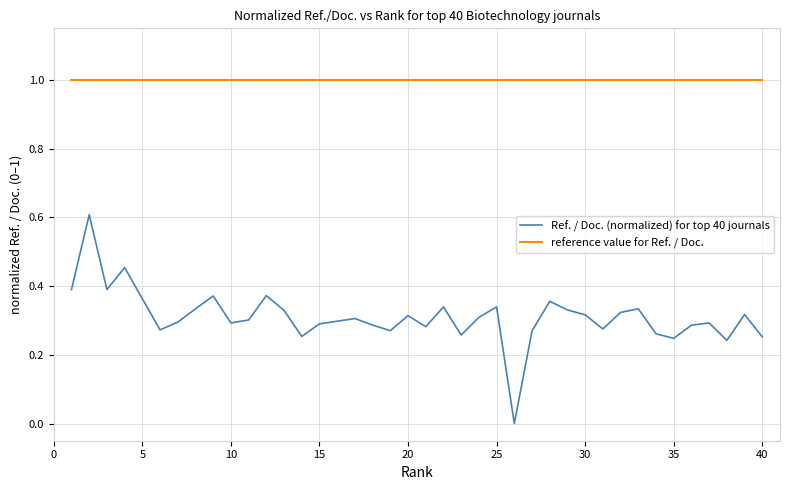

Which series has the largest range (max minus min)?

Ref. / Doc. (normalized) for top 40 journals